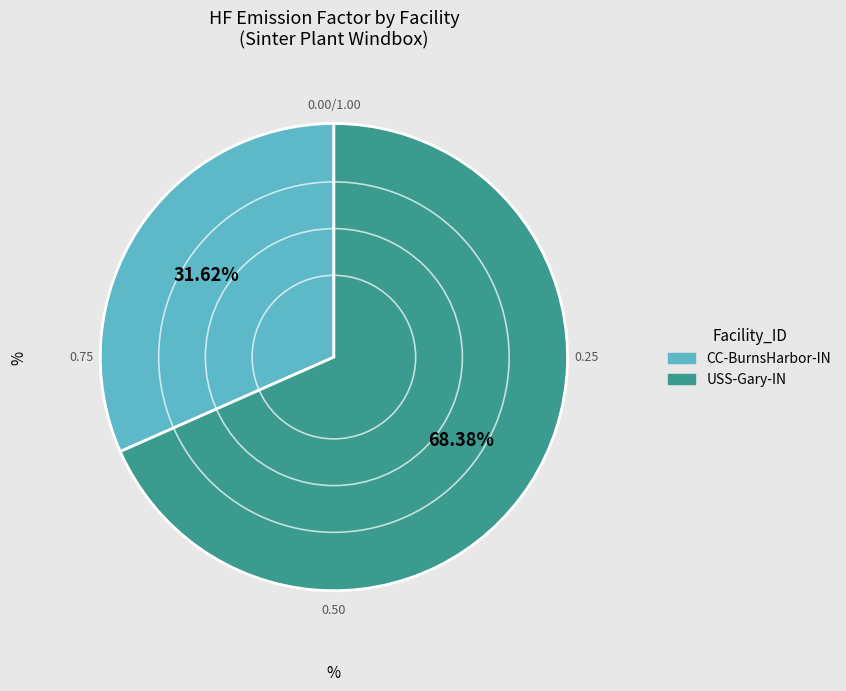

Rank the categories by value from highest to lowest.

USS-Gary-IN, CC-BurnsHarbor-IN